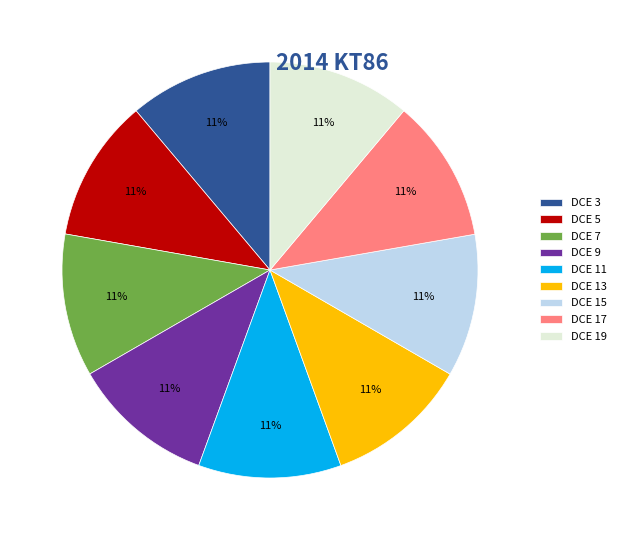

What percentage is the DCE 5 slice, to the nearest percent?

11%